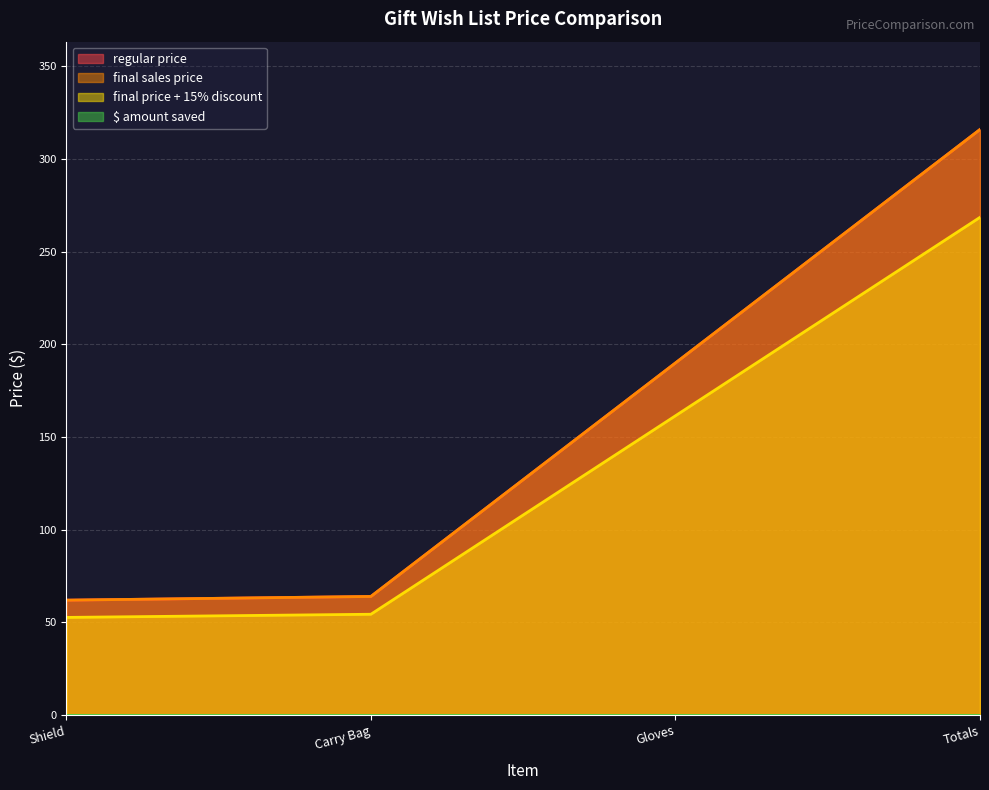

True or false: final sales price has a value of 190.0 at Gloves.

True